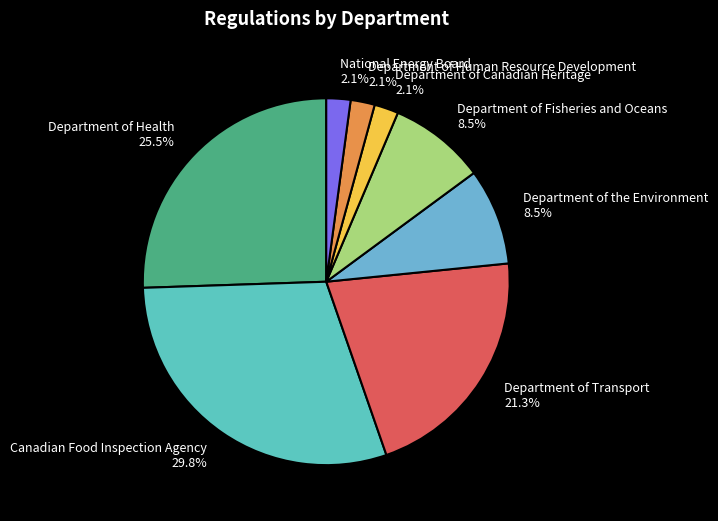

To the nearest percent, what portion does Canadian Food Inspection Agency represent?

30%